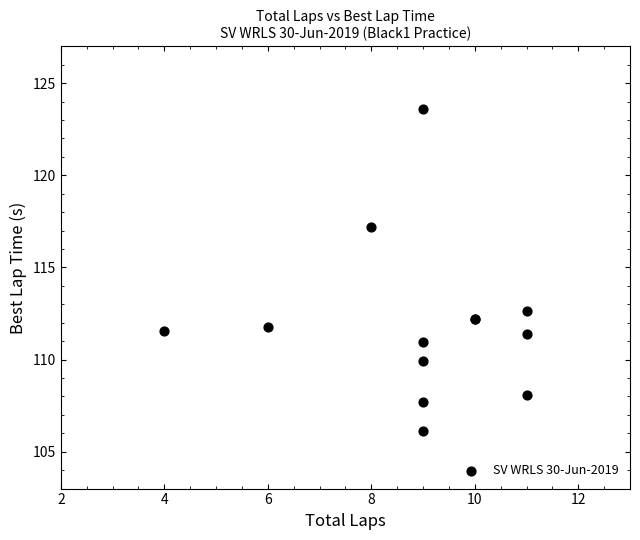

What Y value in the scatter plot is closest to 114?

112.6